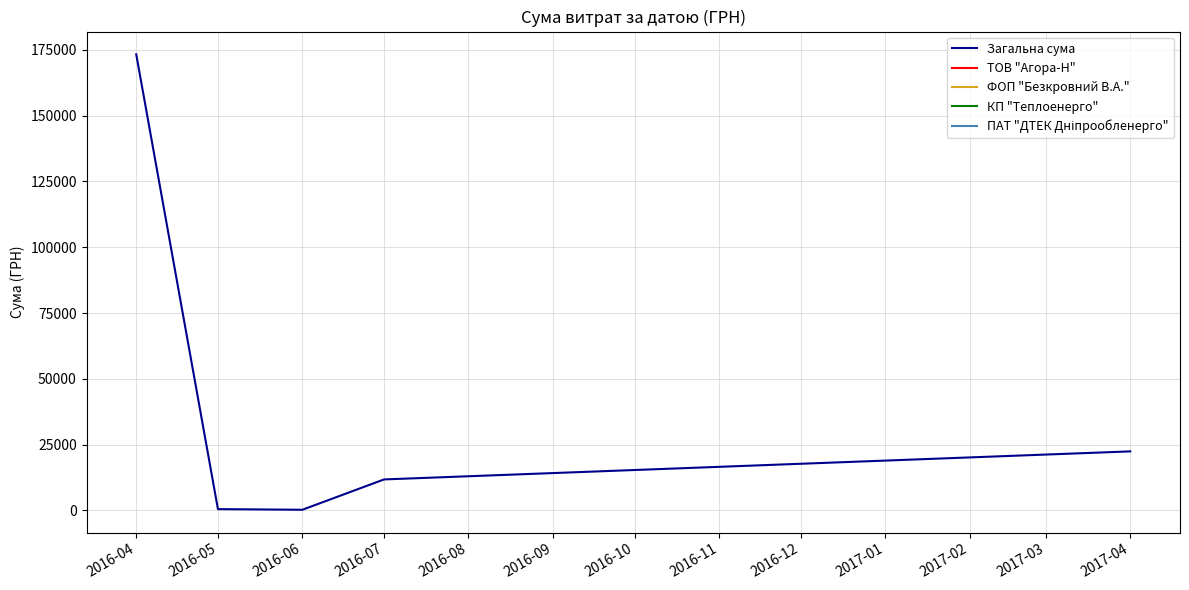

What is the change in value from 2016-04 to 2016-06?

-173027.5